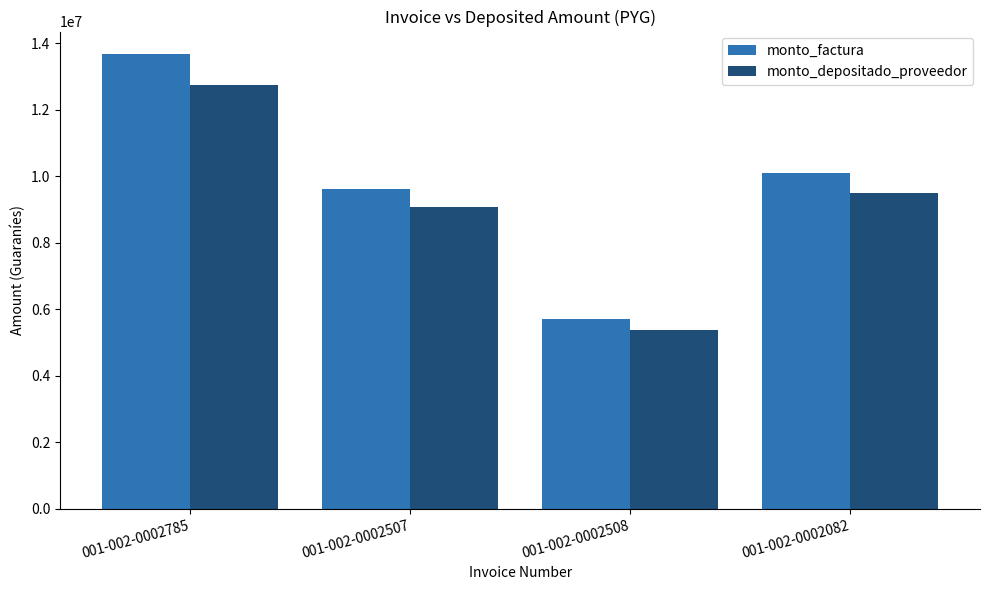

The monto_depositado_proveedor series shows 9495148 at 001-002-0002082. True or false?

True